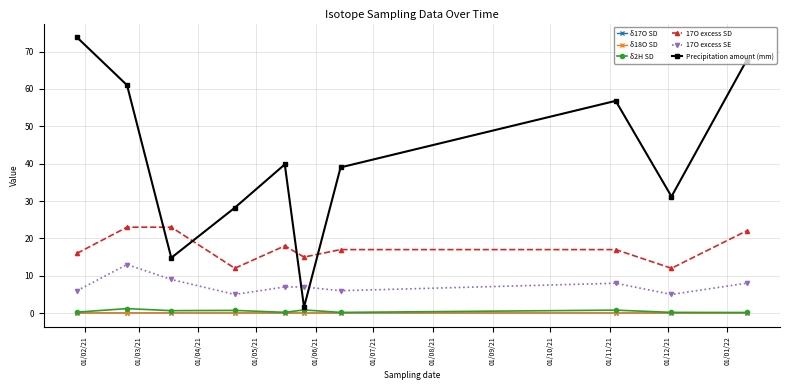

Which series has the largest range (max minus min)?

Precipitation amount (mm)